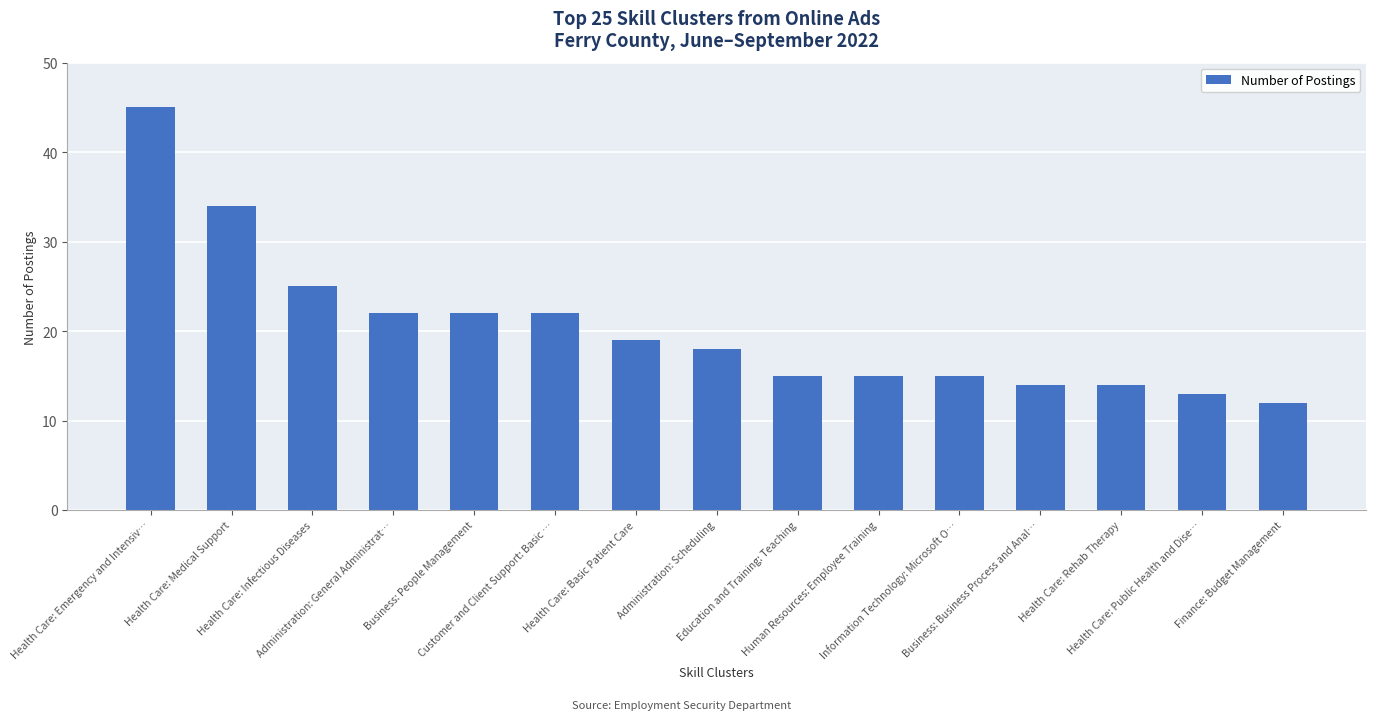

True or false: the data shows 22 at Business: People Management.

True